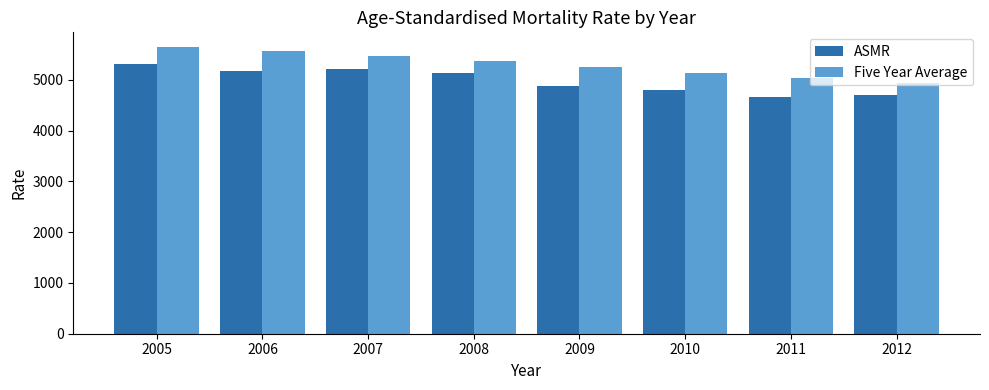

How many groups of bars are there?

8